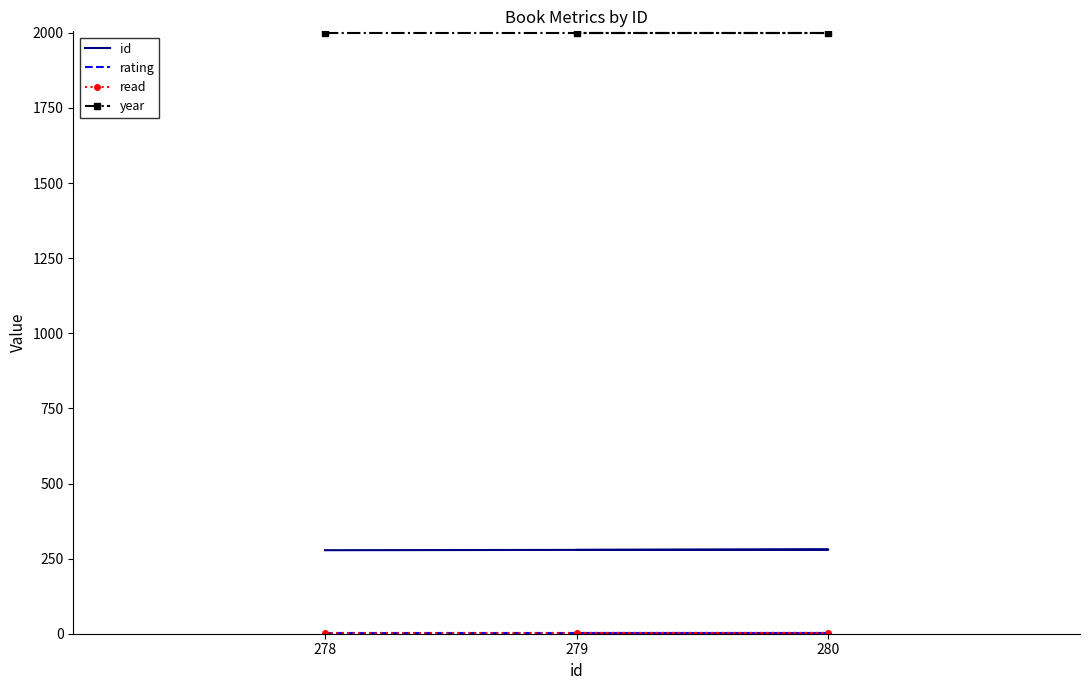

Which category has the highest value in the id series?

280